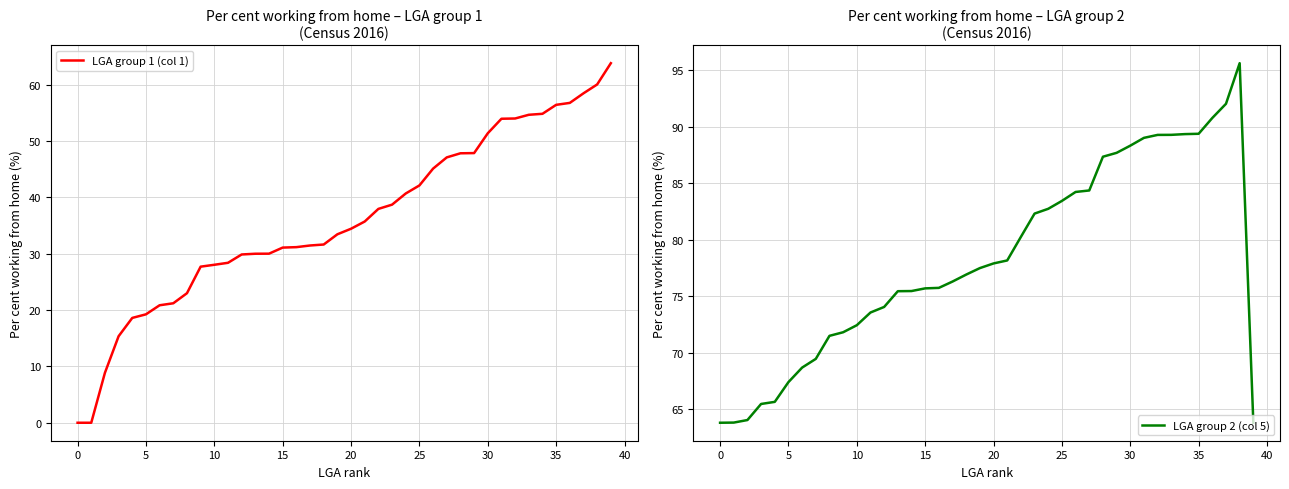

List the series in order of their overall mean, highest first.

LGA group 2 (col 5), LGA group 1 (col 1)